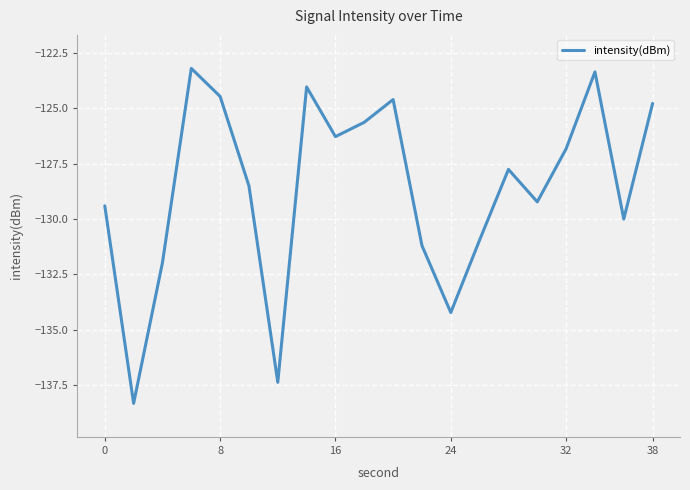

What is the difference between the maximum and minimum values?

15.1